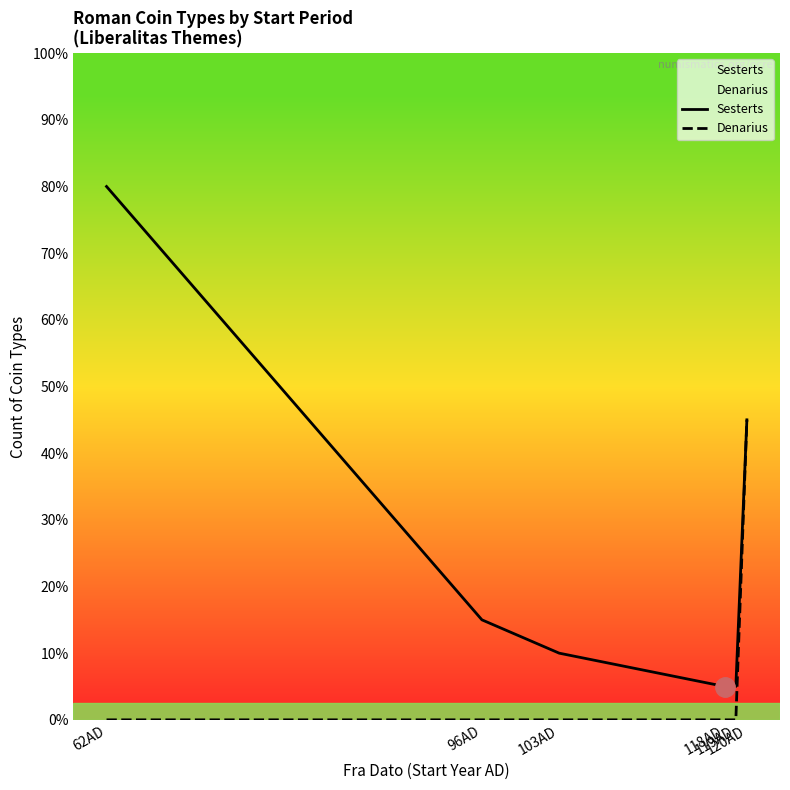

Which category has the highest value across all series?

62AD